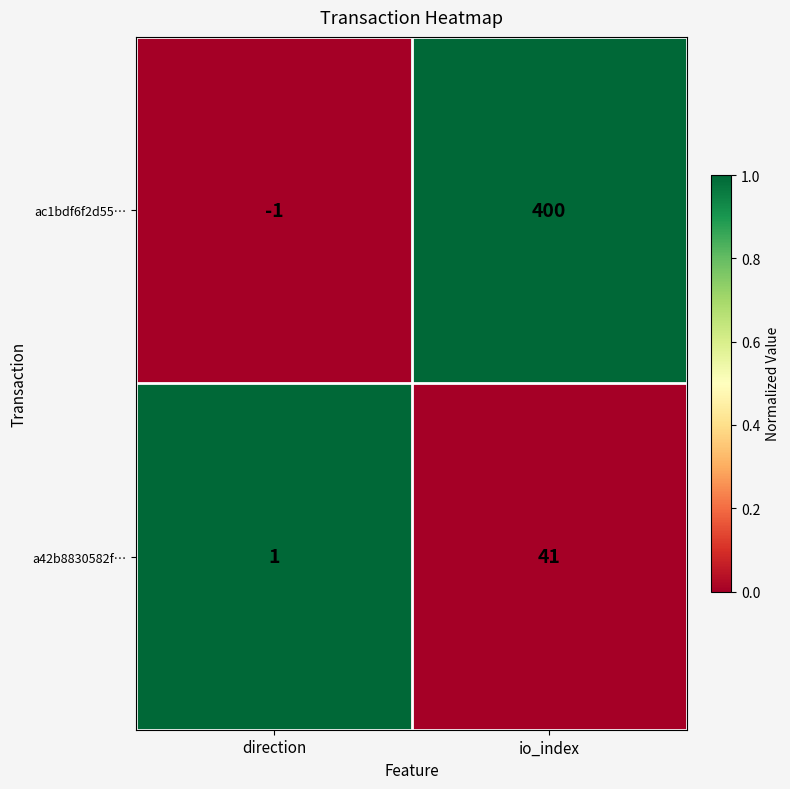

What is the highest value of the ac1bdf6f2d55… series?

400